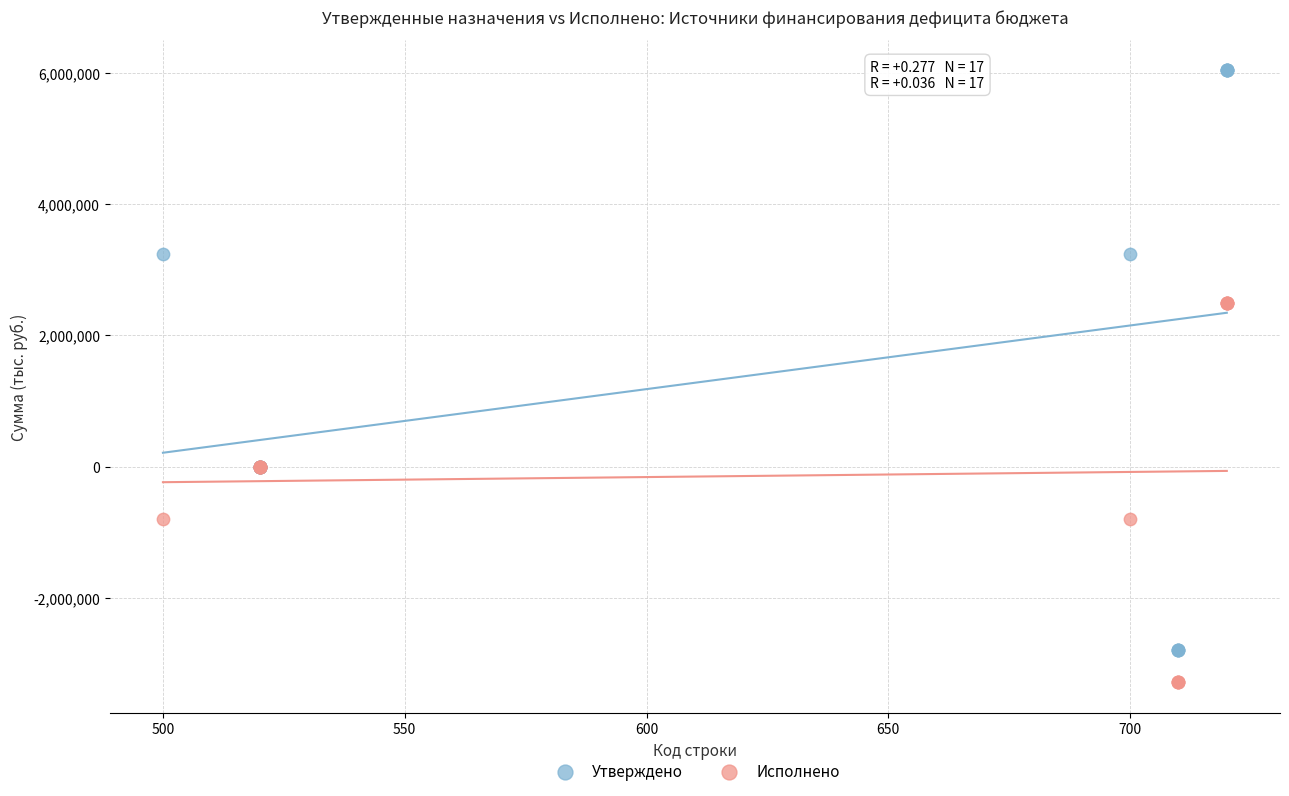

Which series reaches the maximum Y coordinate?

Утверждено